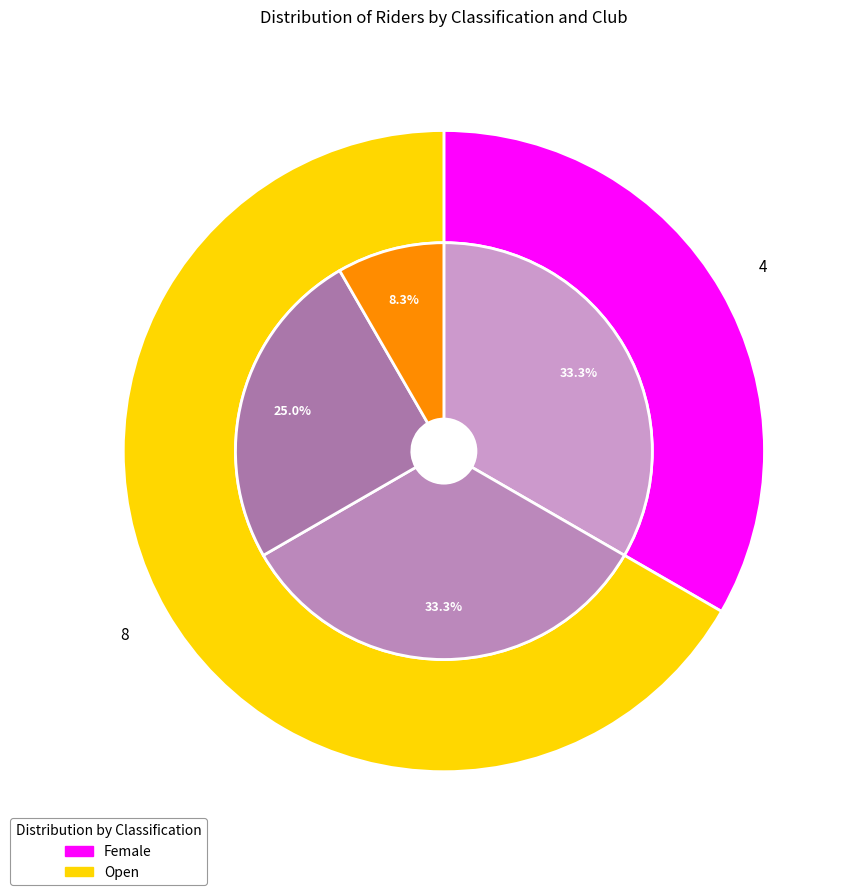

To the nearest percent, what percentage of the pie is Female?

33%